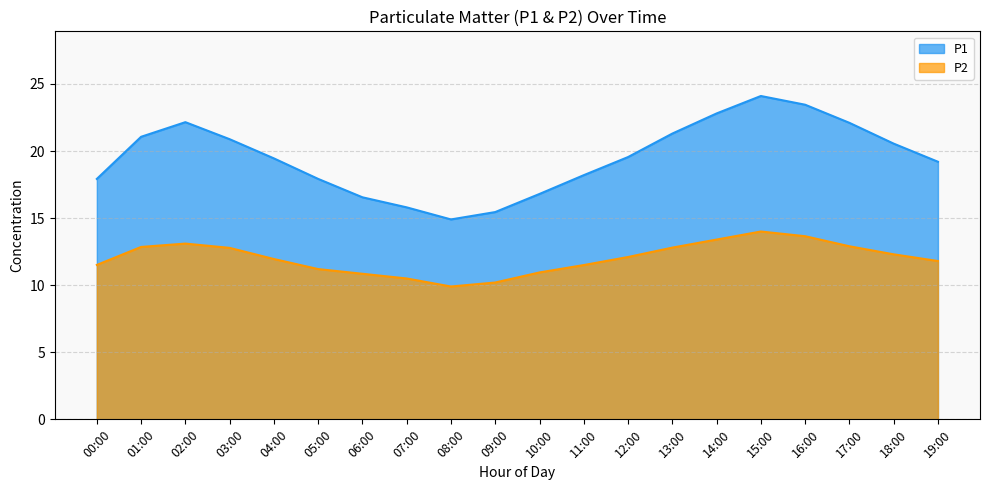

What is the total value across all series at 18:00?

32.9